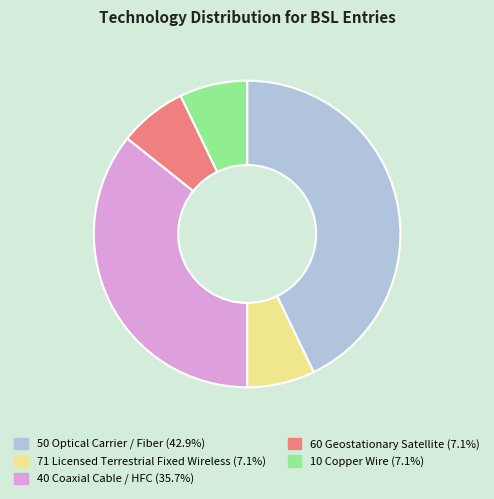

Is 50 Optical Carrier / Fiber the majority of the pie?

No